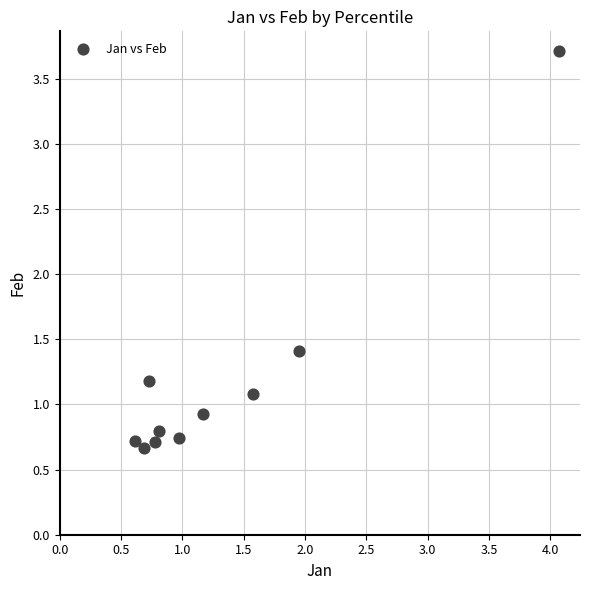

What Y value in the scatter plot is closest to 2?

1.4